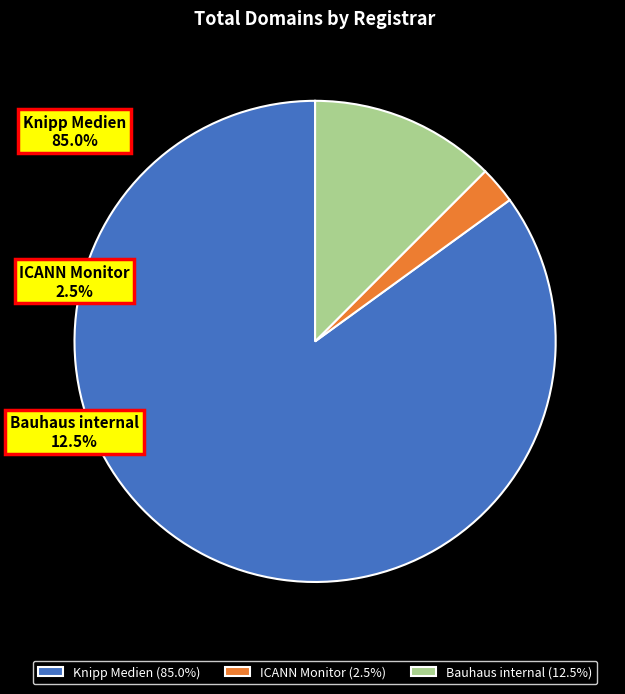

What percentage is the Knipp Medien und Kommunikation GmbH slice, to the nearest percent?

85%